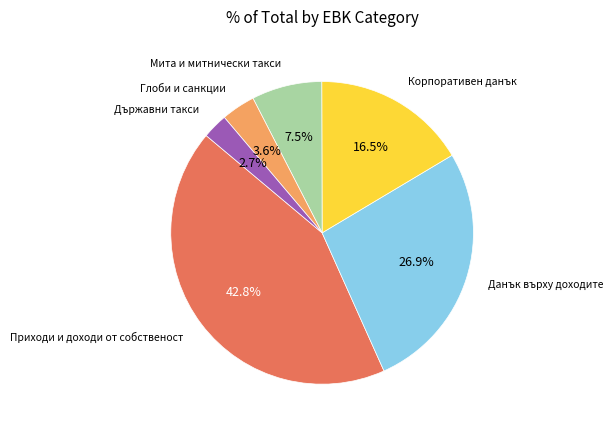

Is Мита и митнически такси the majority of the pie?

No